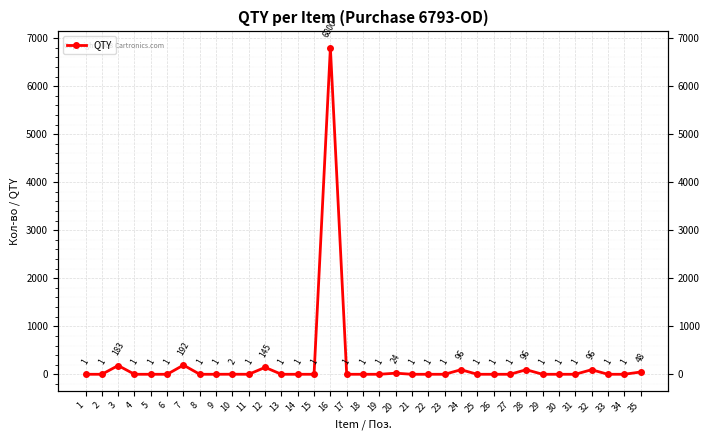

At which label is the value closest to 3400?

7